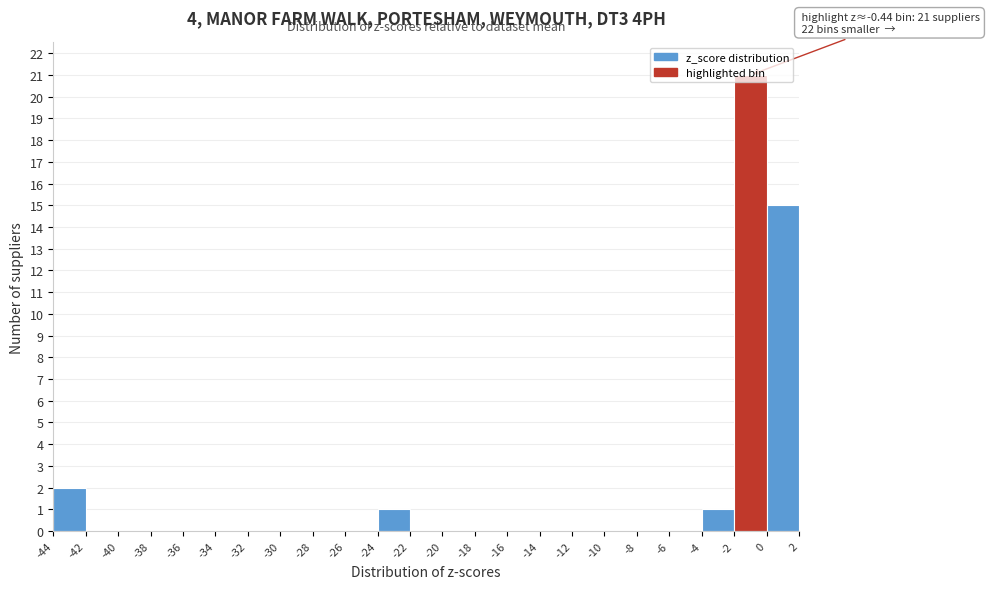

Which range on the x-axis has the tallest bar?

-2 to 0